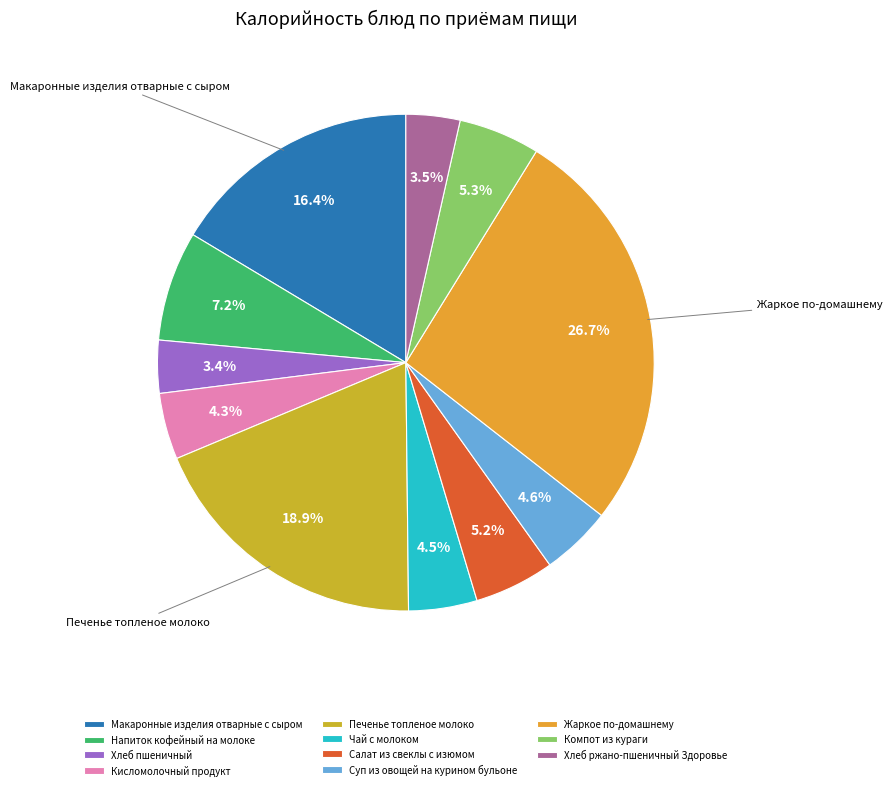

What is the change in value from Суп из овощей на курином бульоне to Хлеб ржано-пшеничный Здоровье?

-18.4